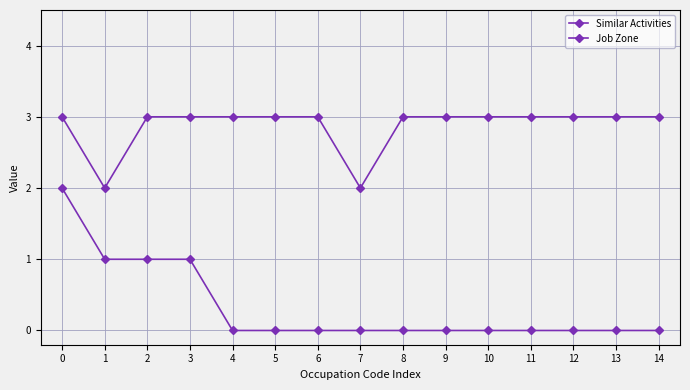

True or false: Similar Activities and Job Zone intersect in this chart.

False